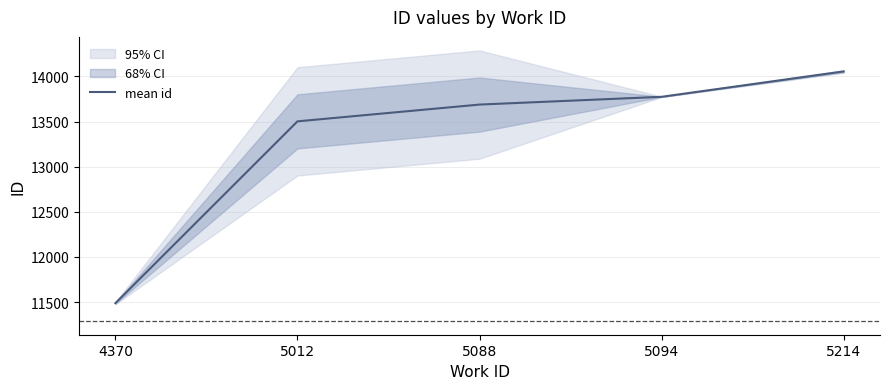

How many distinct data groups are displayed?

1